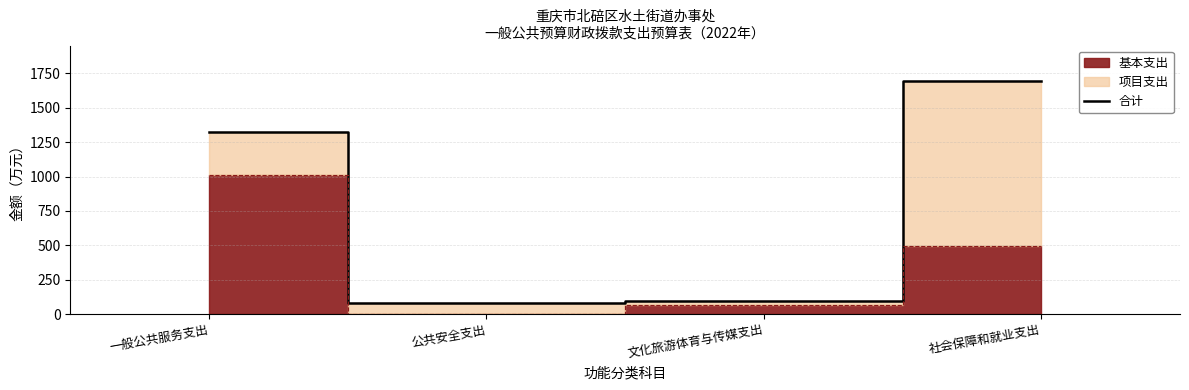

Reading left to right, what are all the values shown in this chart?

一般公共服务支出=1326.7	公共安全支出=78.0	文化旅游体育与传媒支出=97.0	社会保障和就业支出=1698.3